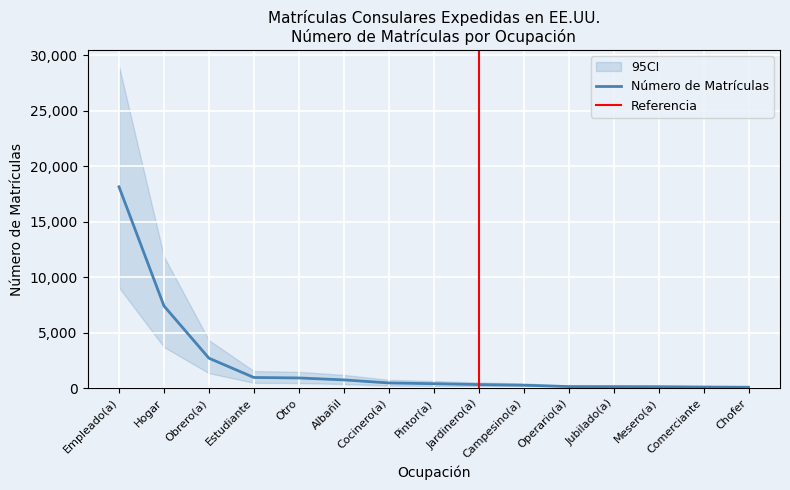

How many data points are above 405?

7